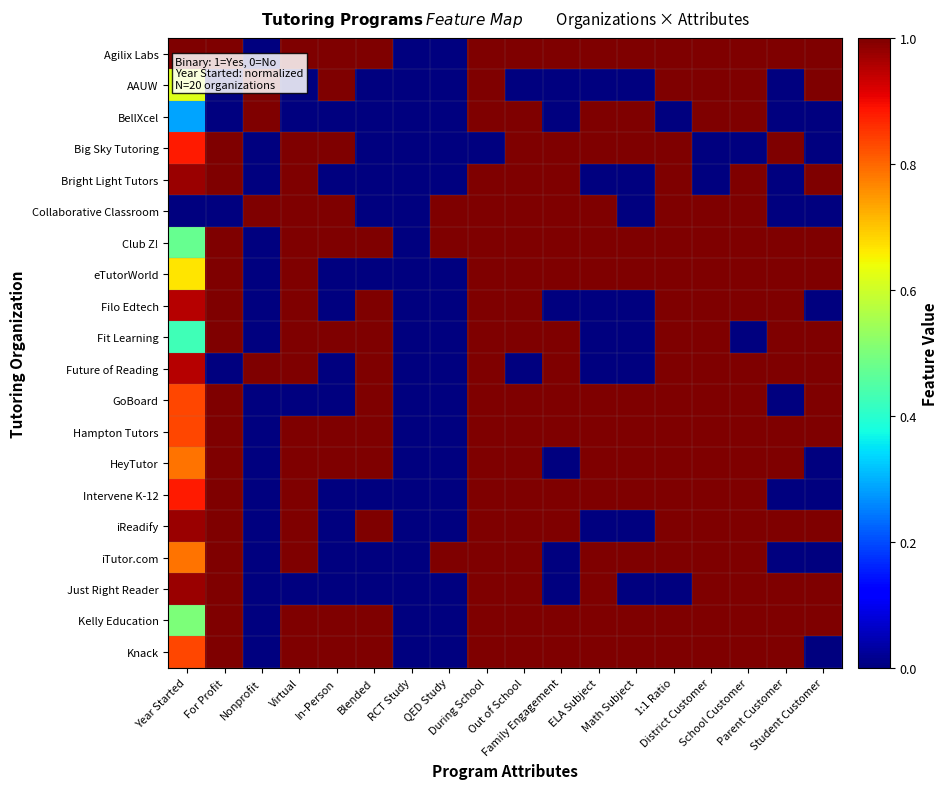

Rank the series at 1:1 Ratio from highest to lowest value.

Agilix Labs, AAUW, Big Sky Tutoring, Bright Light Tutors, Collaborative Classroom, Club Z!, eTutorWorld, Filo Edtech, Fit Learning, Future of Reading, GoBoard, Hampton Tutors, HeyTutor, Intervene K-12, iReadify, iTutor.com, Kelly Education, Knack, BellXcel, Just Right Reader